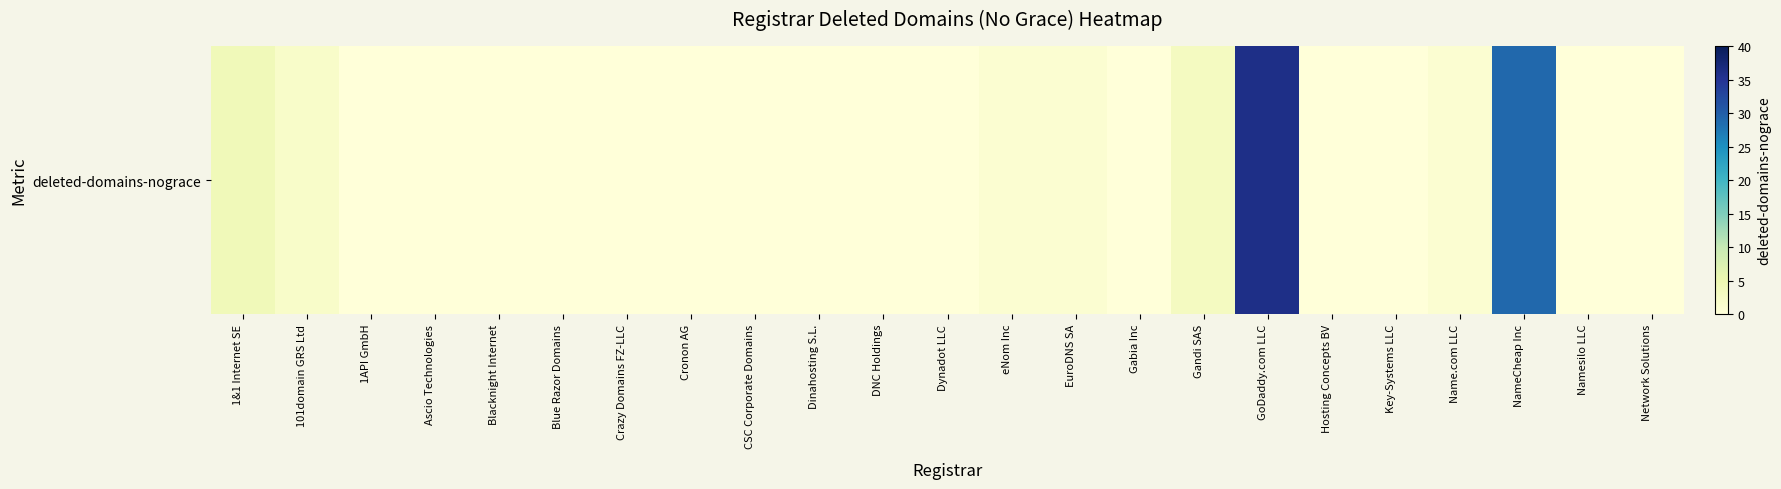

How many data points does each series have?

23